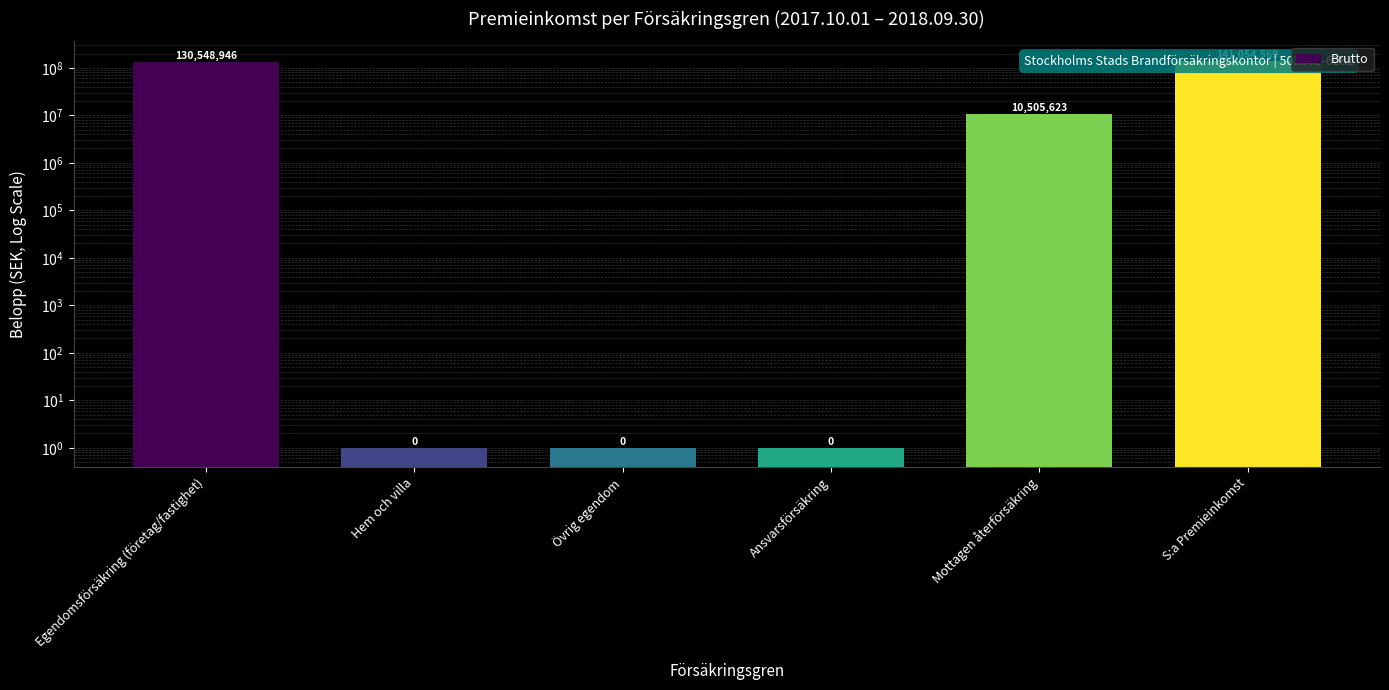

What is the difference between the maximum and second lowest values?

141054568